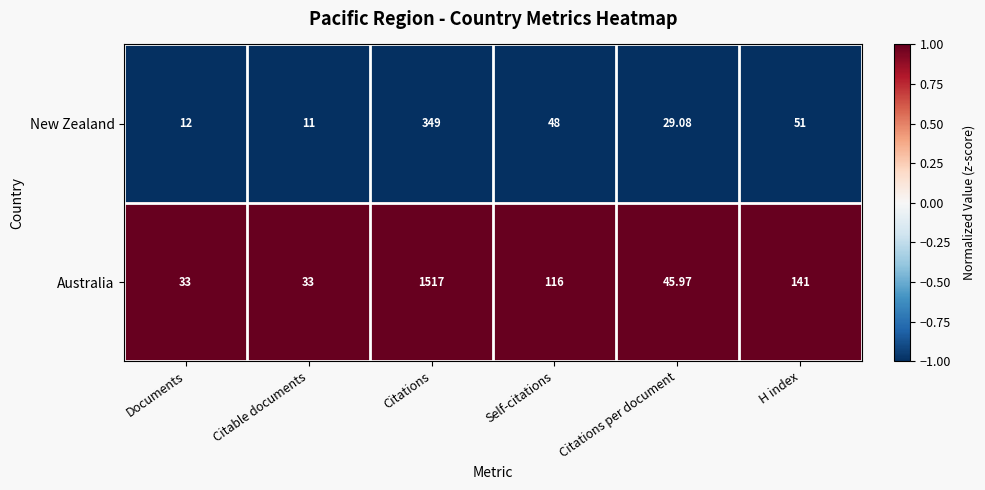

At which label does New Zealand first exceed 48?

Citations